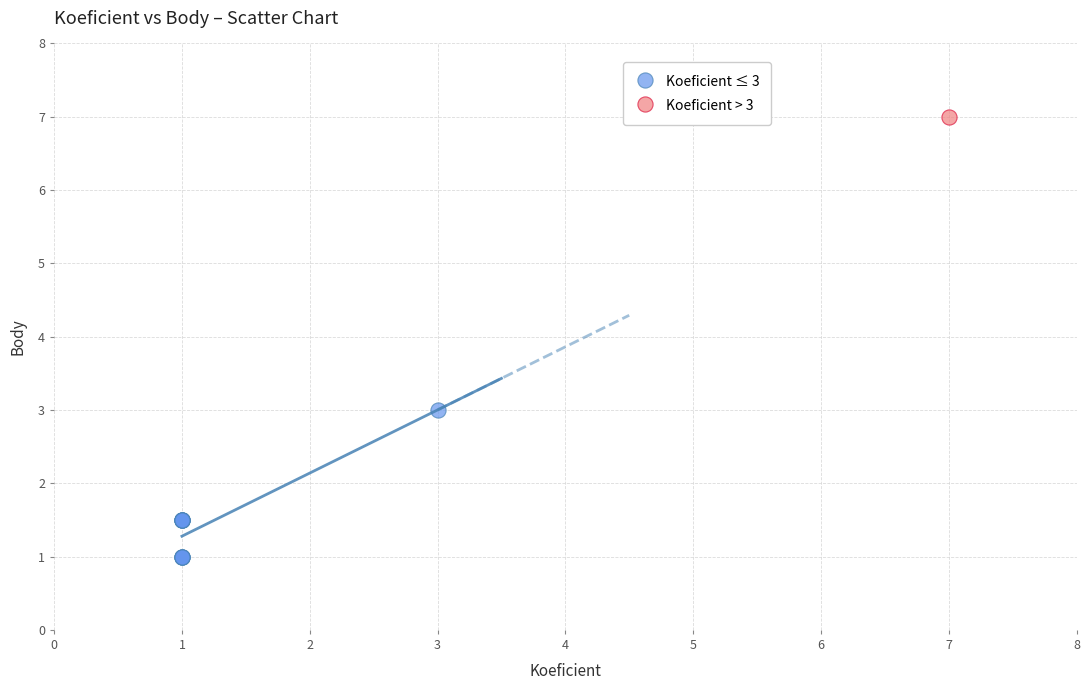

What are all the series names shown in the legend?

Koeficient ≤ 3, Koeficient > 3